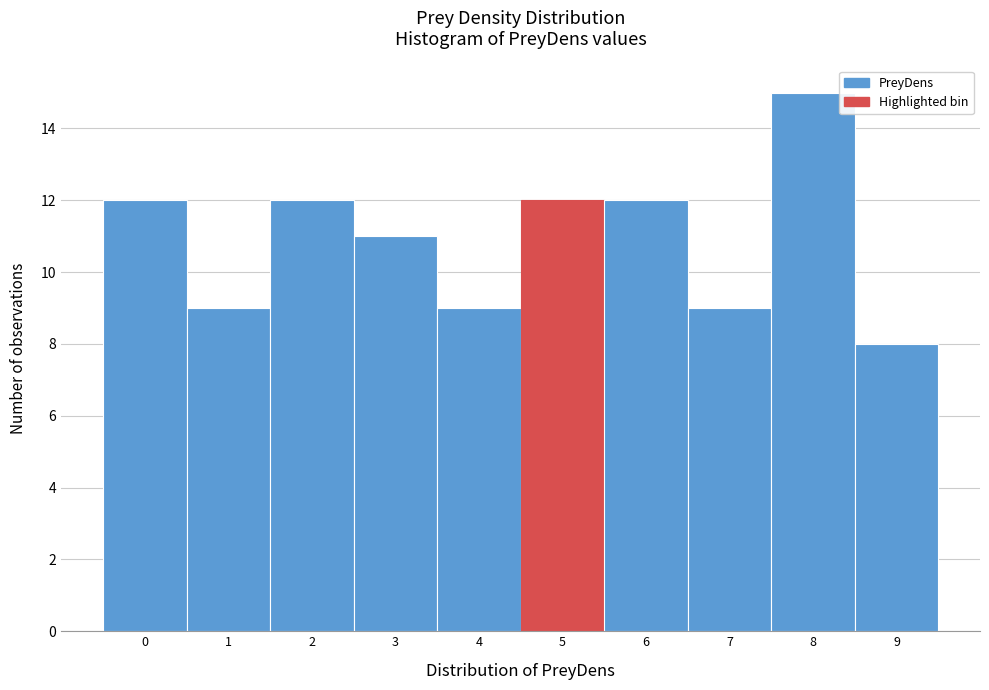

Reading left to right, transcribe all the data shown in this chart.

0=12	1=9	2=12	3=11	4=9	5=12	6=12	7=9	8=15	9=8